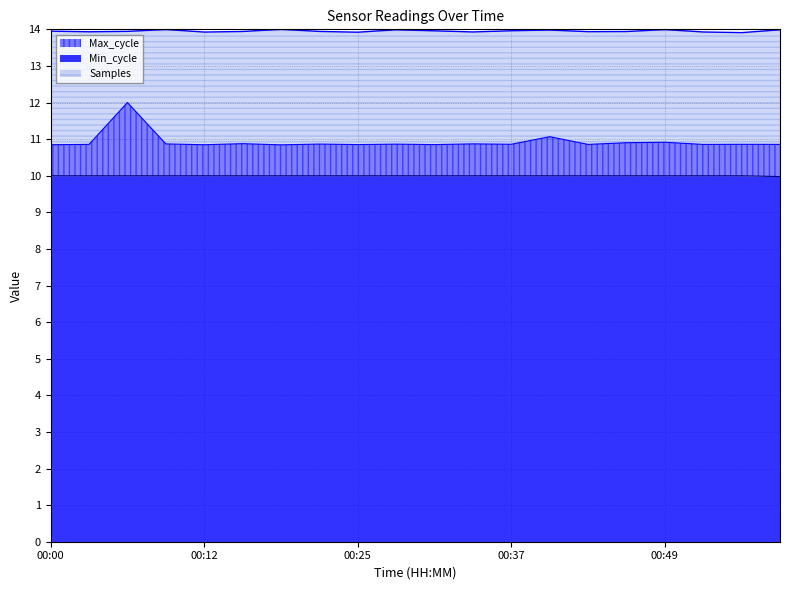

True or false: Samples and Max_cycle intersect in this chart.

False